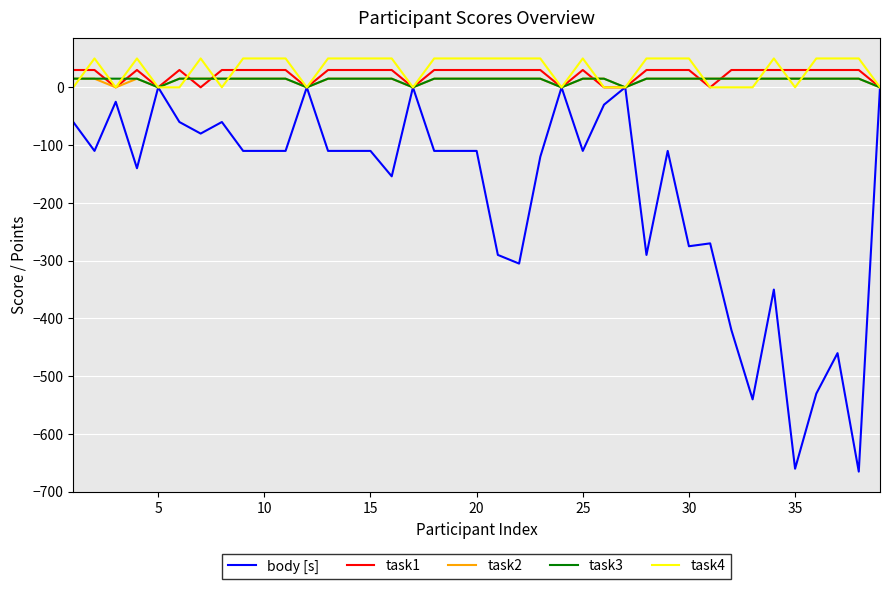

Reading left to right, what are all the values shown in this chart?

body [s]: -60.0	-110.0	-25.0	-140.0	0.0	-60.0	-80.0	-60.0	-110.0	-110.0	-110.0	0.0	-110.0	-110.0	-110.0	-154.0	0.0	-110.0	-110.0	-110.0	-290.0	-305.0	-120.0	0.0	-110.0	-30.0	0.0	-290.0	-110.0	-275.0	-270.0	-420.0	-540.0	-350.0	-660.0	-530.0	-460.0	-665.0	0.0
task1: 30.0	30.0	0.0	30.0	0.0	30.0	0.0	30.0	30.0	30.0	30.0	0.0	30.0	30.0	30.0	30.0	0.0	30.0	30.0	30.0	30.0	30.0	30.0	0.0	30.0	0.0	0.0	30.0	30.0	30.0	0.0	30.0	30.0	30.0	30.0	30.0	30.0	30.0	0.0
task2: 15.0	15.0	0.0	15.0	0.0	15.0	15.0	15.0	15.0	15.0	15.0	0.0	15.0	15.0	15.0	15.0	0.0	15.0	15.0	15.0	15.0	15.0	15.0	0.0	15.0	15.0	0.0	15.0	15.0	15.0	15.0	15.0	15.0	15.0	15.0	15.0	15.0	15.0	0.0
task3: 15.0	15.0	15.0	15.0	0.0	15.0	15.0	15.0	15.0	15.0	15.0	0.0	15.0	15.0	15.0	15.0	0.0	15.0	15.0	15.0	15.0	15.0	15.0	0.0	15.0	15.0	0.0	15.0	15.0	15.0	15.0	15.0	15.0	15.0	15.0	15.0	15.0	15.0	0.0
task4: 0.0	50.0	0.0	50.0	0.0	0.0	50.0	0.0	50.0	50.0	50.0	0.0	50.0	50.0	50.0	50.0	0.0	50.0	50.0	50.0	50.0	50.0	50.0	0.0	50.0	0.0	0.0	50.0	50.0	50.0	0.0	0.0	0.0	50.0	0.0	50.0	50.0	50.0	0.0